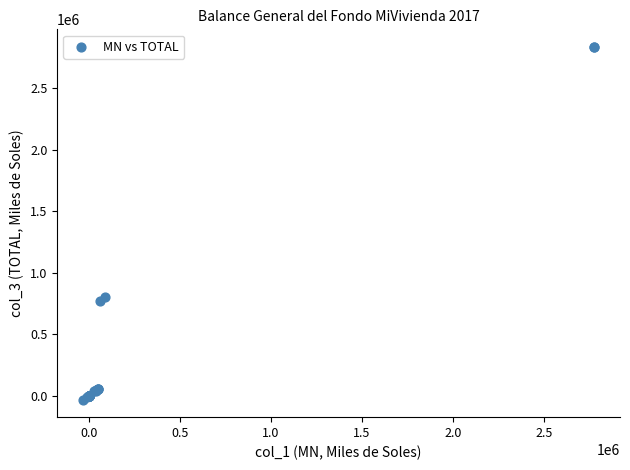

What Y value in the scatter plot is closest to 1401519?

804512.6